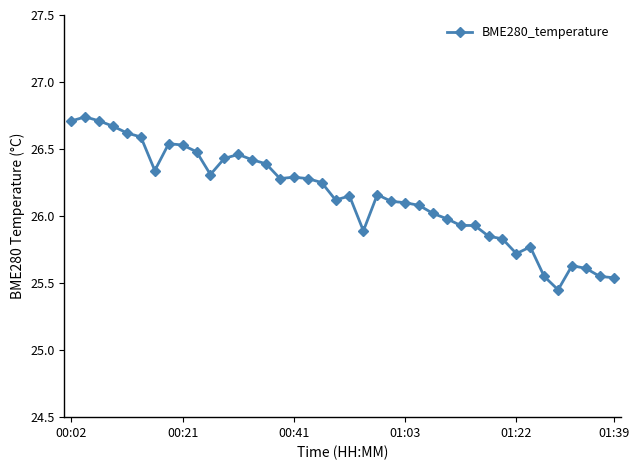

What is the sum of all values?

1046.0